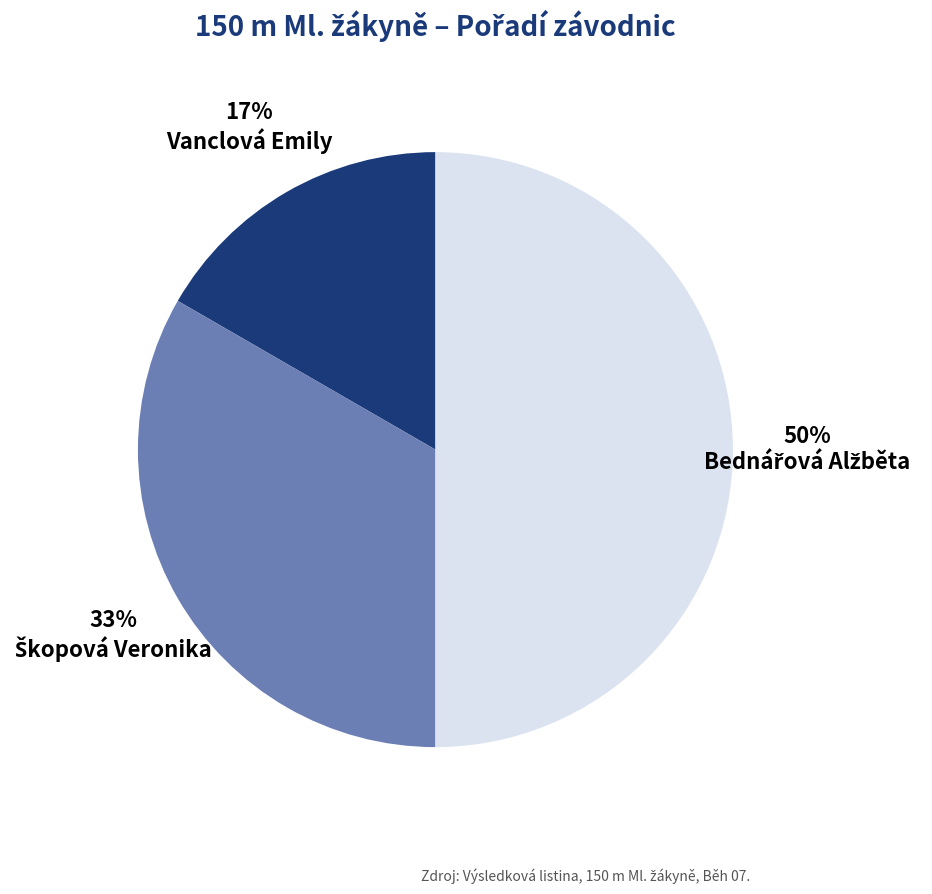

To the nearest percent, what is the average slice percentage?

33%